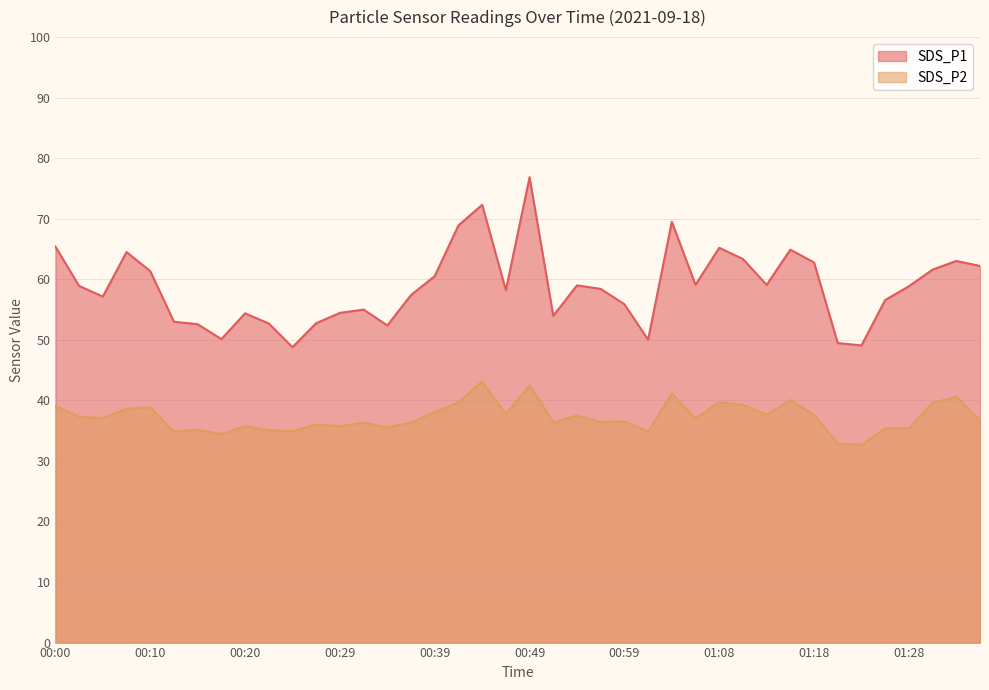

What is the difference between the maximum and minimum values in the SDS_P1 series?

28.1